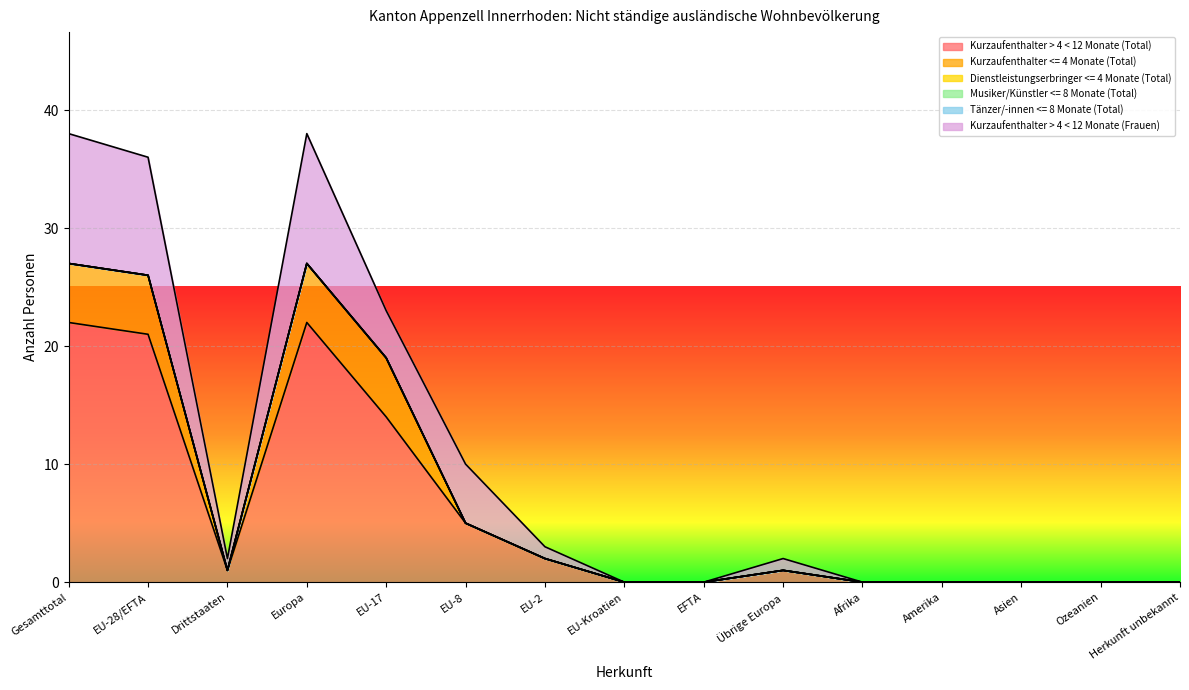

What are all the series names shown in the legend?

Kurzaufenthalter > 4 < 12 Monate (Total), Kurzaufenthalter <= 4 Monate (Total), Dienstleistungserbringer <= 4 Monate (Total), Musiker/Künstler <= 8 Monate (Total), Tänzer/-innen <= 8 Monate (Total), Kurzaufenthalter > 4 < 12 Monate (Frauen)